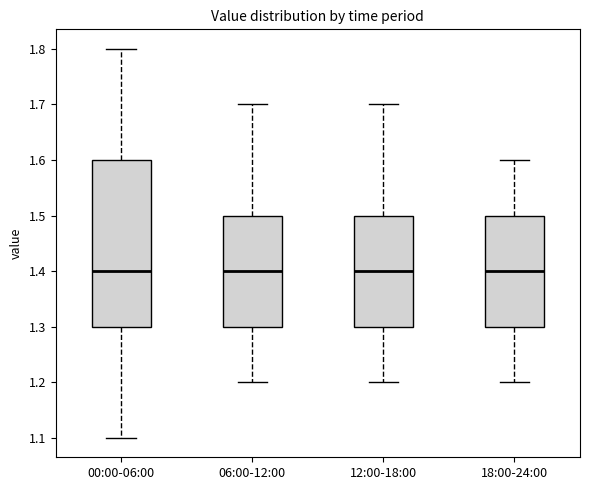

Where is the lower edge of the box for 00:00-06:00 on the y-axis? The values are not printed on the chart, so give them approximately, as read against the axis.

1.3